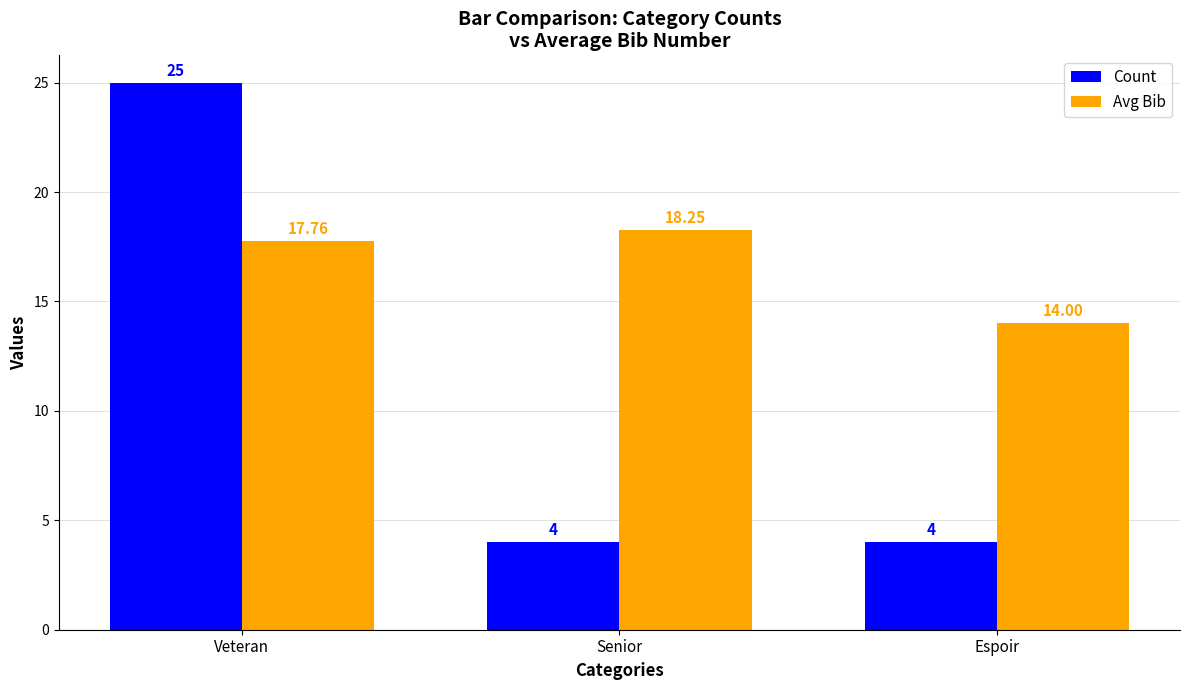

Which category has the lowest value in the Avg Bib series?

Espoir